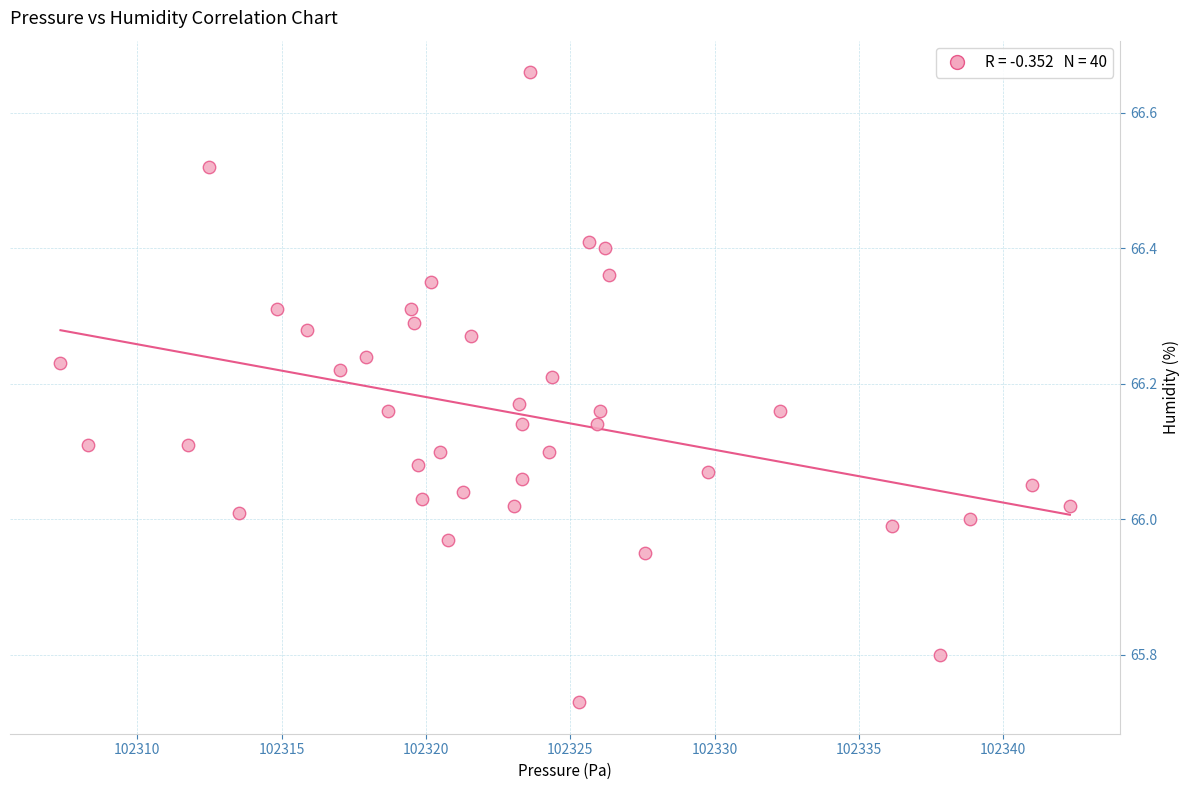

What is the range of X values (max minus min)?

35.0